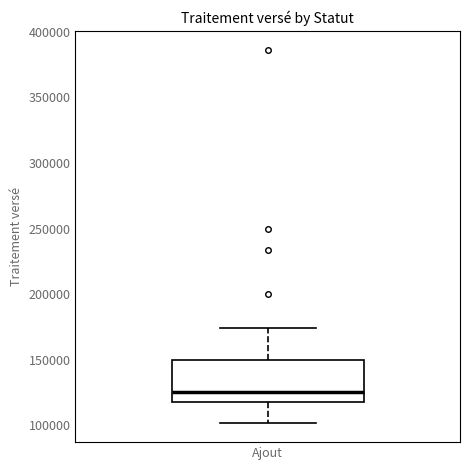

Read this box plot against the y-axis: the position of the median line, the range covered by the box, and the ends of both whiskers. The values are not printed on the chart, so give them approximately, as read against the axis.

median 125000, box 120000 to 150000, whiskers 100000 to 175000